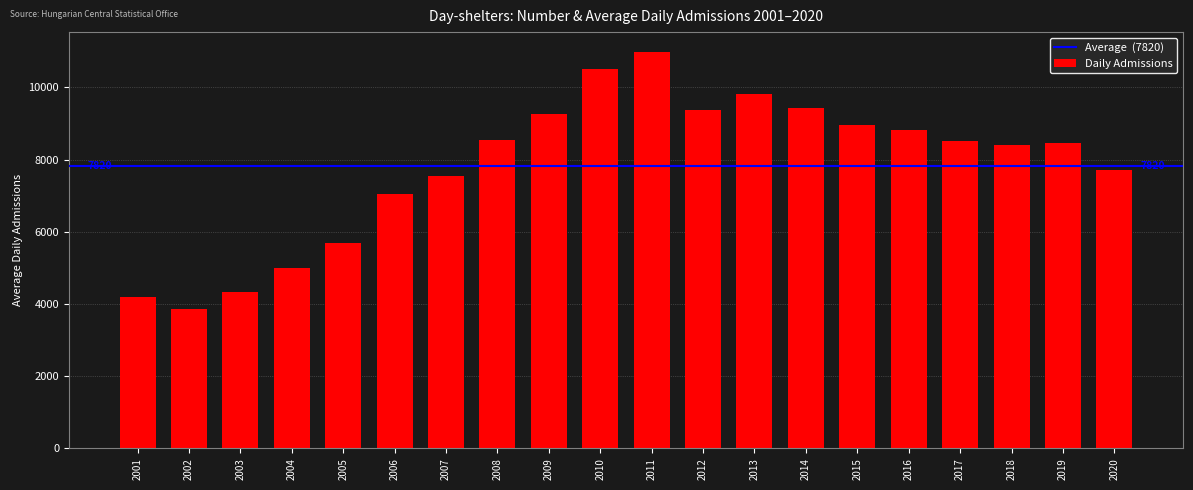

Between 2004 and 2009, which is larger?

2009